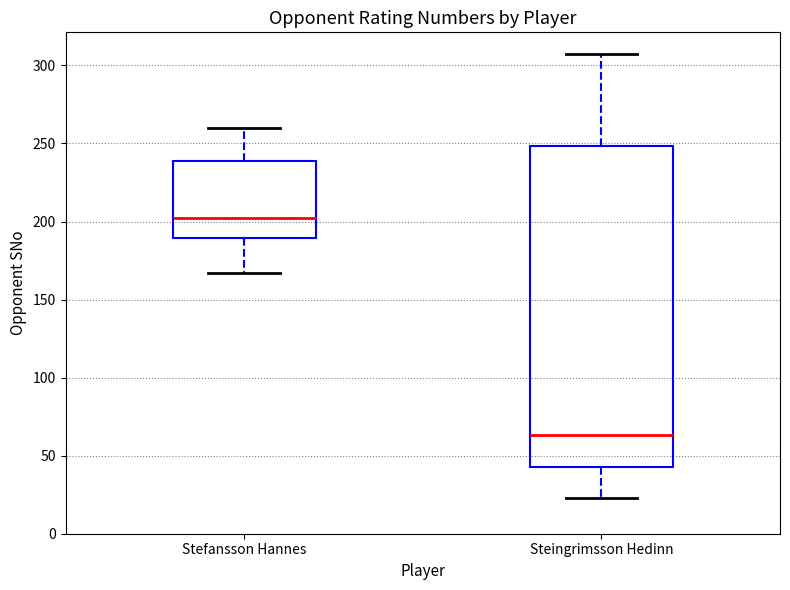

Where is the lower edge of the box for Stefansson Hannes on the y-axis? The values are not printed on the chart, so give them approximately, as read against the axis.

190